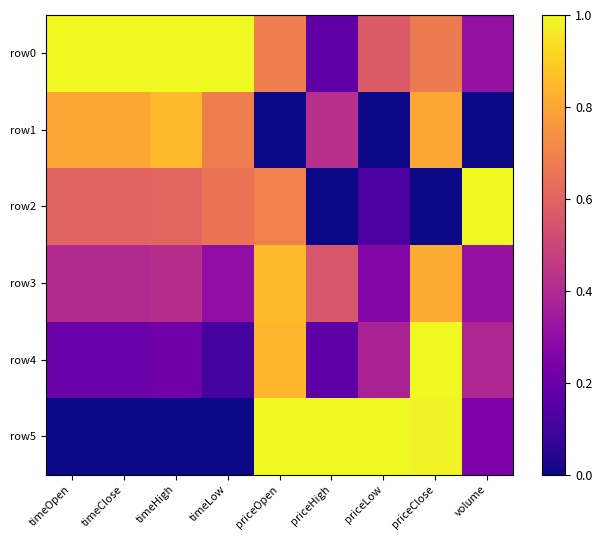

Which has a higher value, timeClose or priceLow?

timeClose